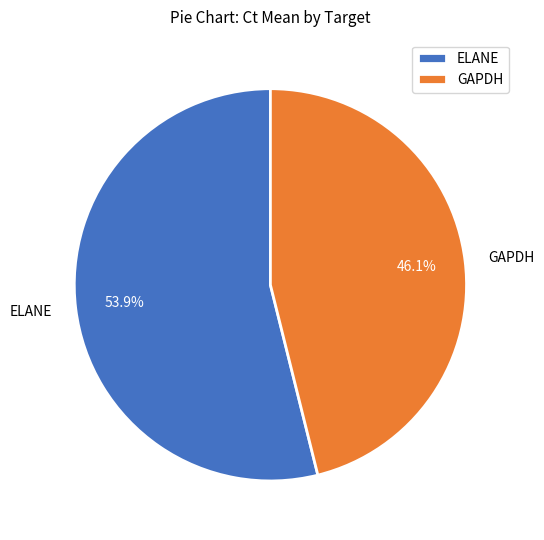

Count the number of slices in the pie.

2